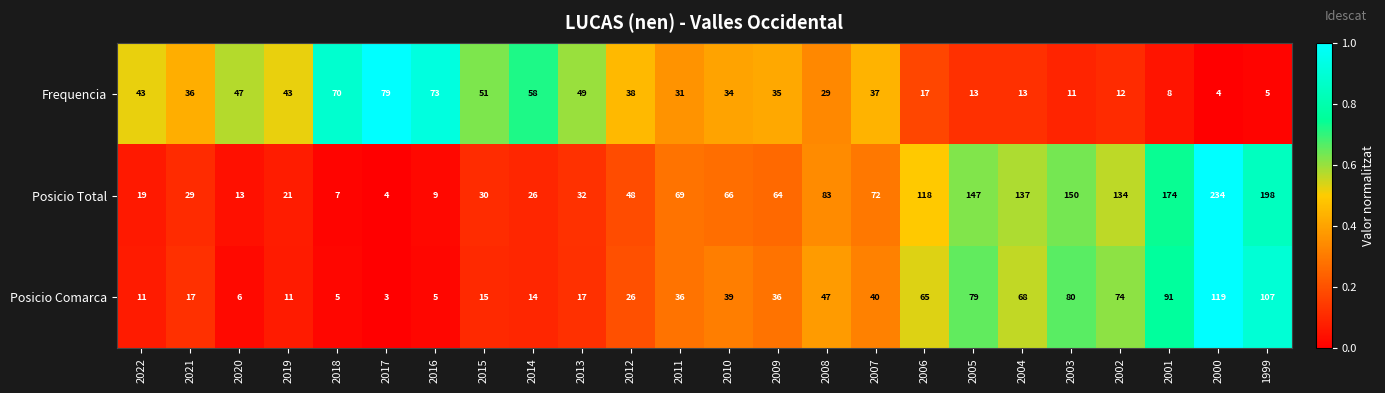

Which series has the widest spread of values?

Posicio Total